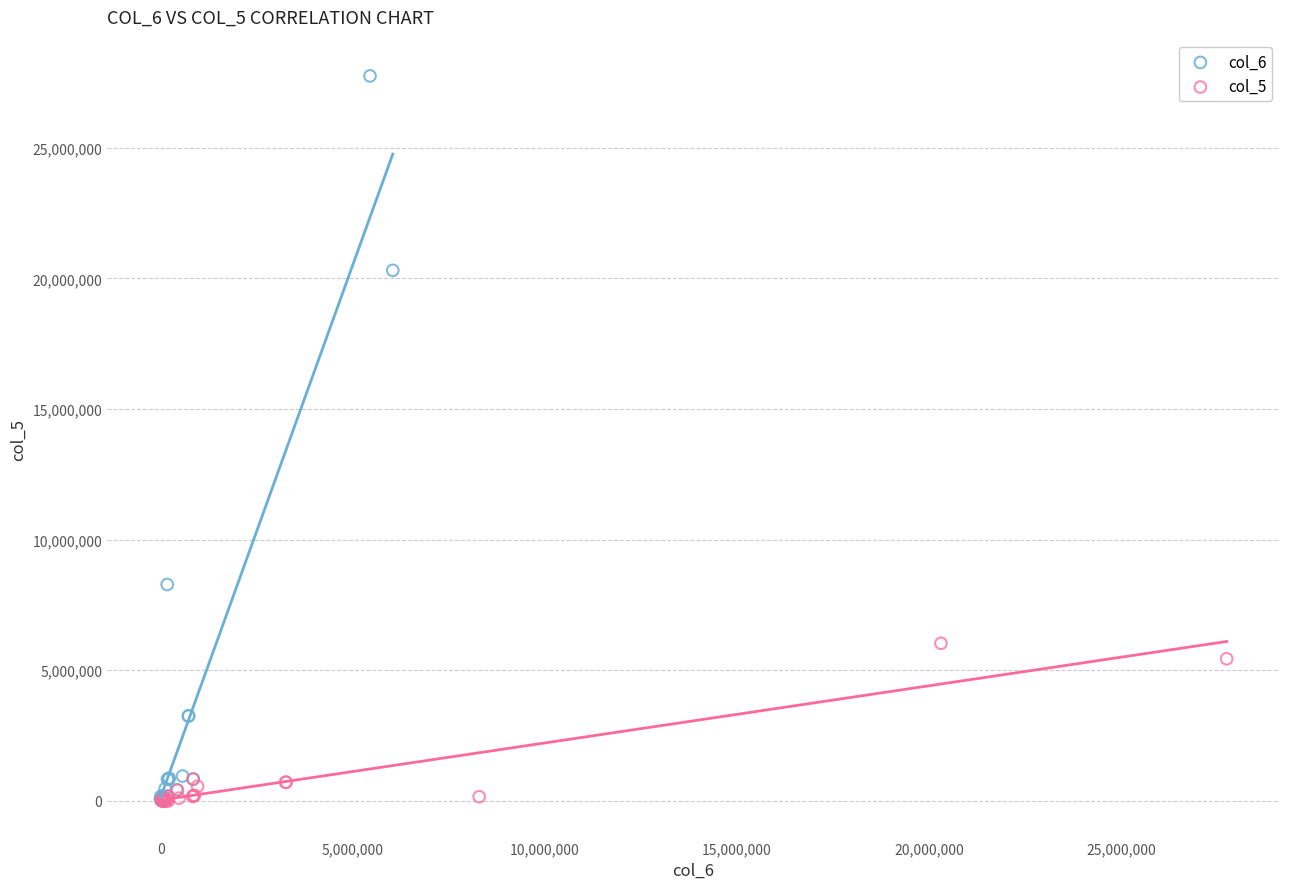

Which series contains the highest Y value?

col_6